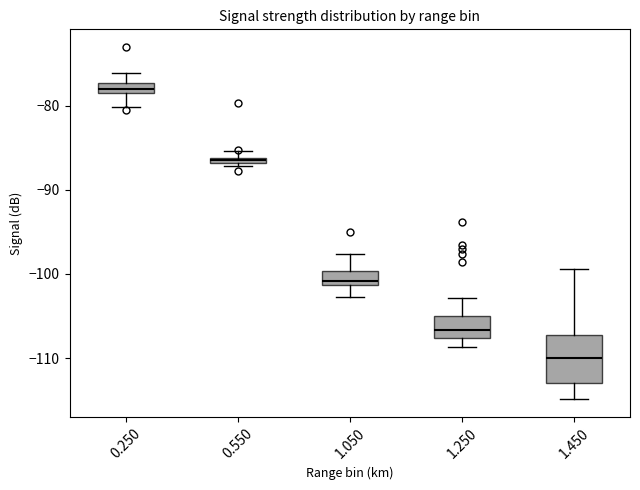

Where does the upper whisker of the box at x = 0.250 end on the y-axis? The values are not printed on the chart, so give them approximately, as read against the axis.

-76